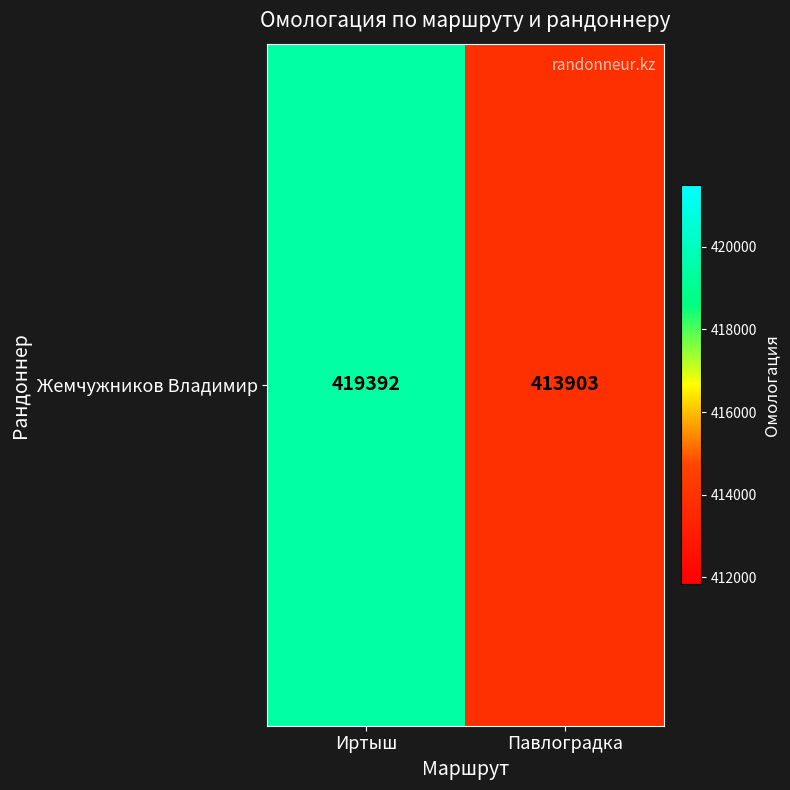

Reading right to left, transcribe all the data shown in this chart.

Павлоградка=413903	Иртыш=419392